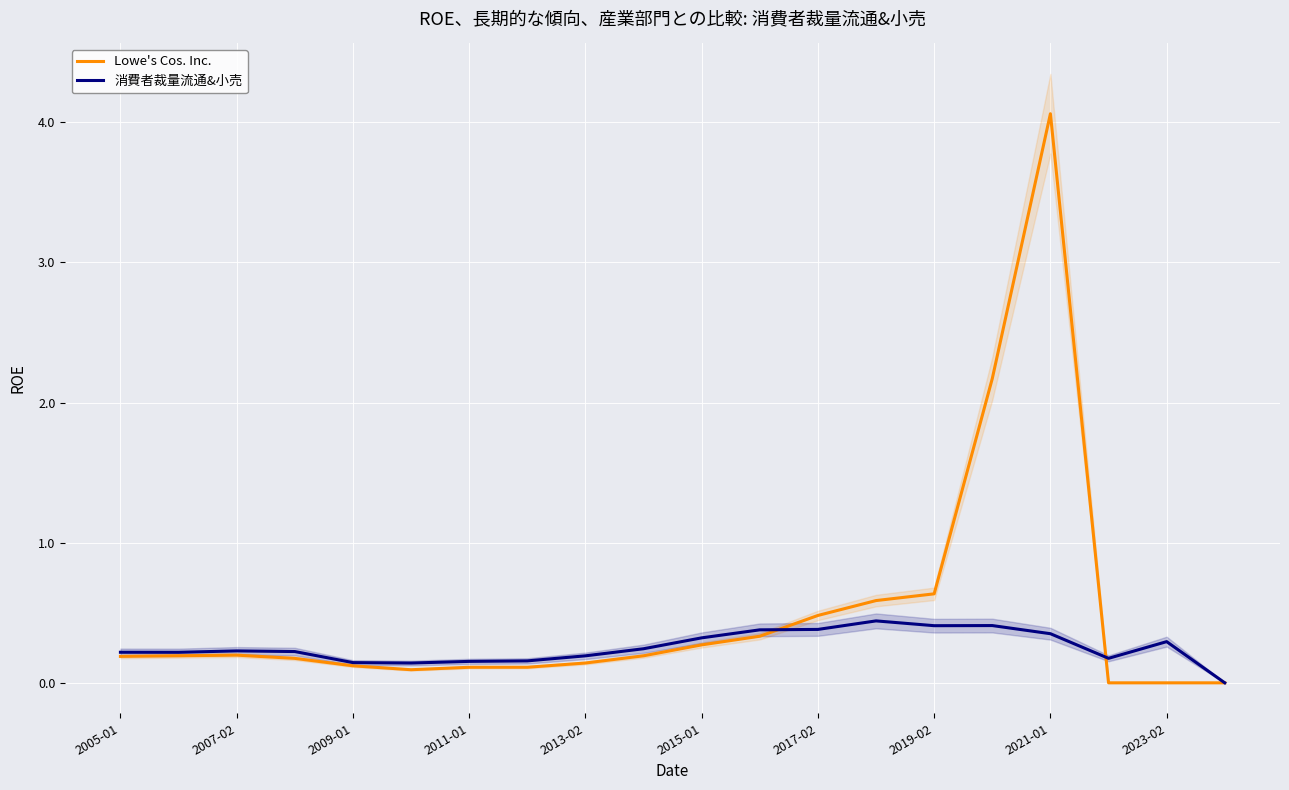

What are all the series names shown in the legend?

Lowe's Cos. Inc., 消費者裁量流通&小売